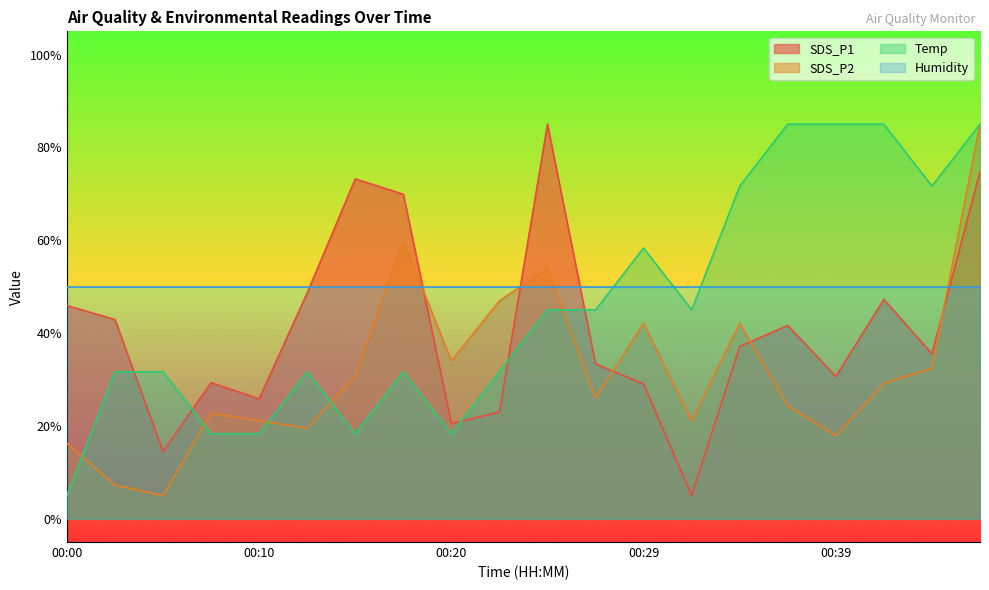

What is the maximum value shown in the chart?

85.0